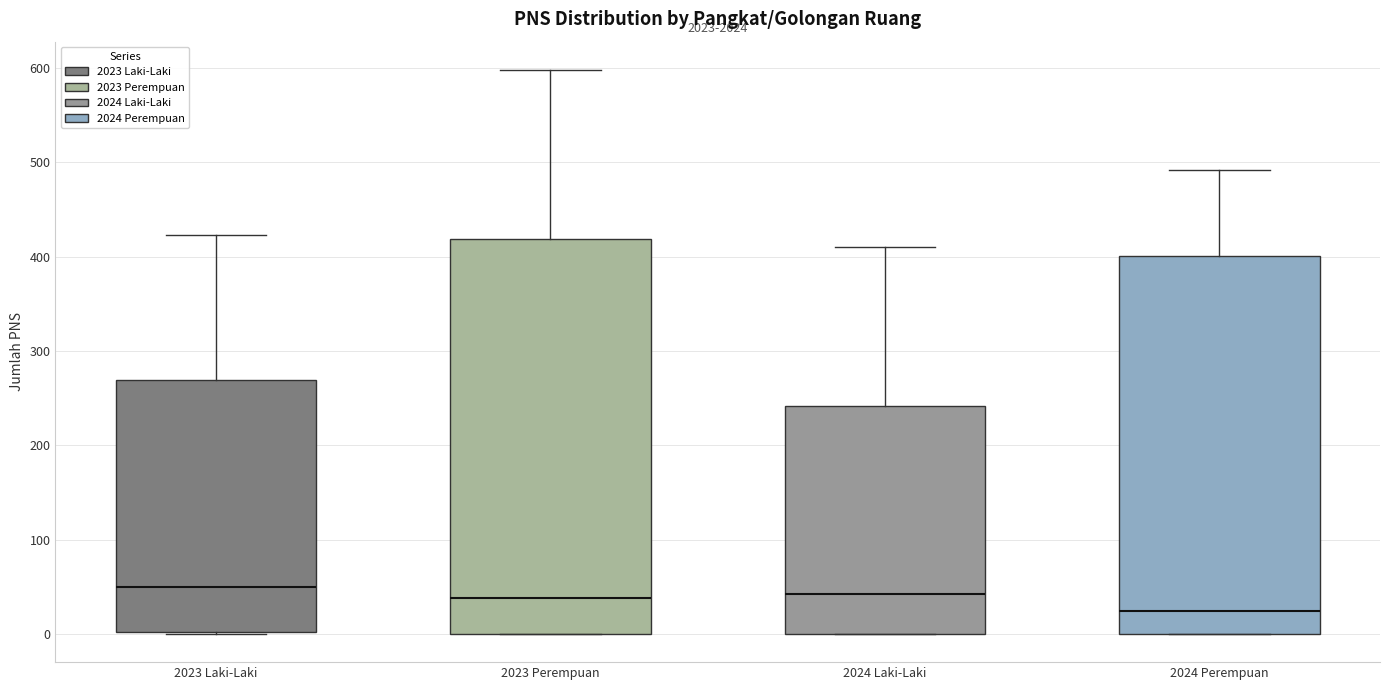

Reading left to right, transcribe this box plot: for each box, give where its median line is, the range the box spans, and where its two whiskers end, as read against the y-axis. The values are not printed on the chart, so give them approximately, as read against the axis.

2023 Laki-Laki: median 50, box 0 to 270, whiskers 0 to 420
2023 Perempuan: median 40, box 0 to 420, whiskers 0 to 600
2024 Laki-Laki: median 40, box 0 to 240, whiskers 0 to 410
2024 Perempuan: median 20, box 0 to 400, whiskers 0 to 490